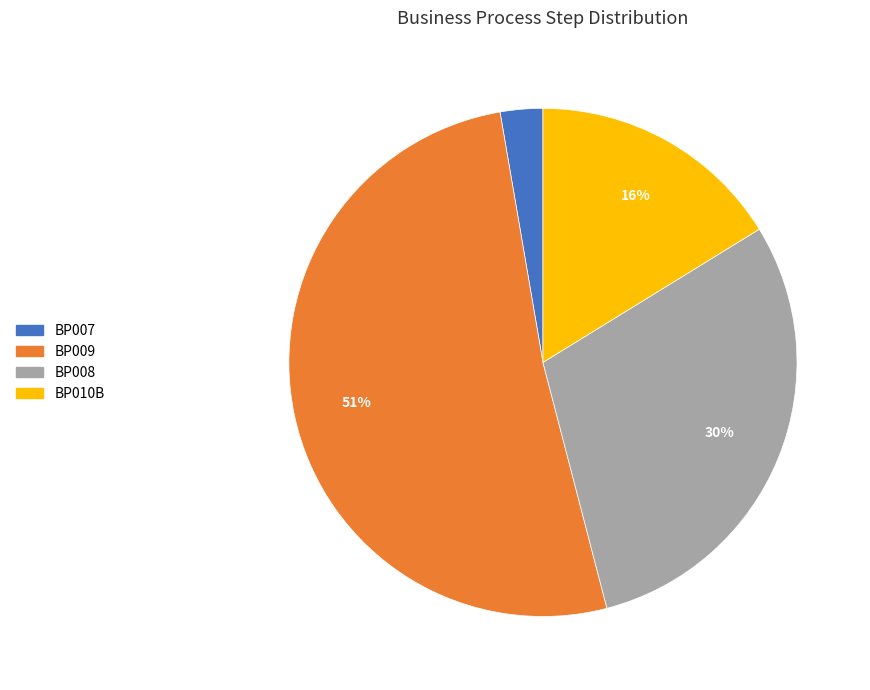

What percentage is the BP007 slice, to the nearest percent?

3%